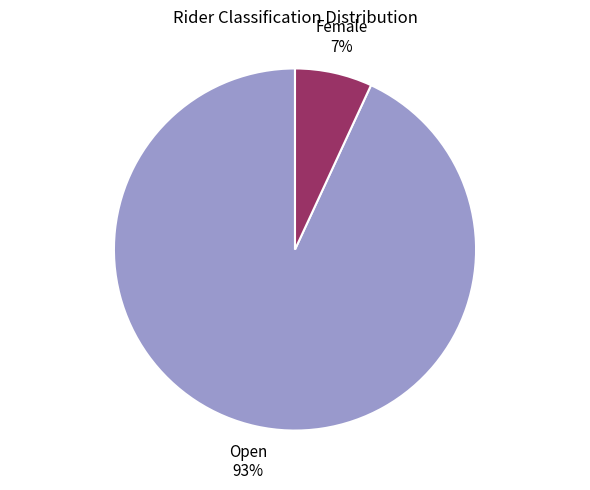

To the nearest percent, what is the average slice percentage?

50%